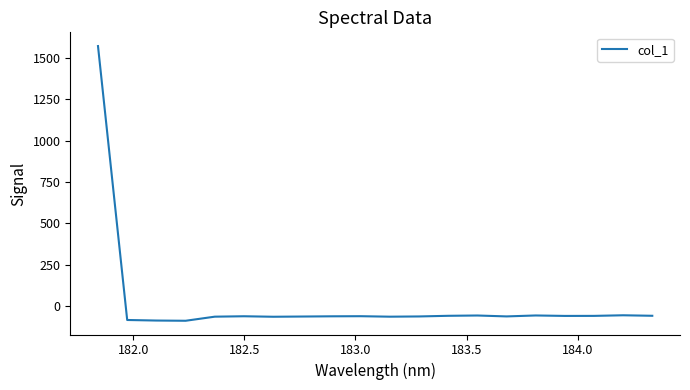

What is the greatest value displayed?

1570.7